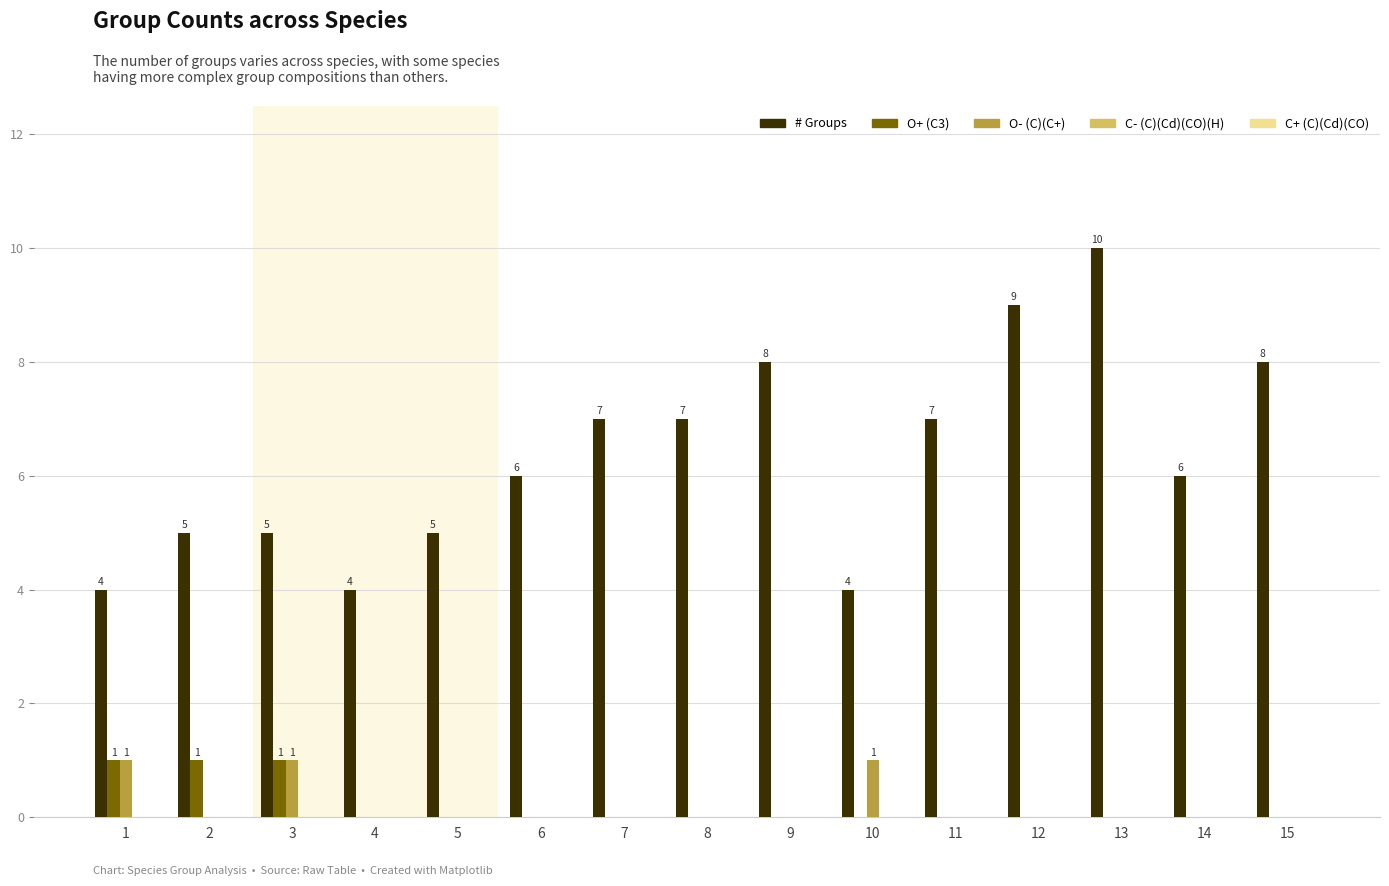

Is the value of # Groups at 10 greater than the value of O- (C)(C+) at 8?

Yes